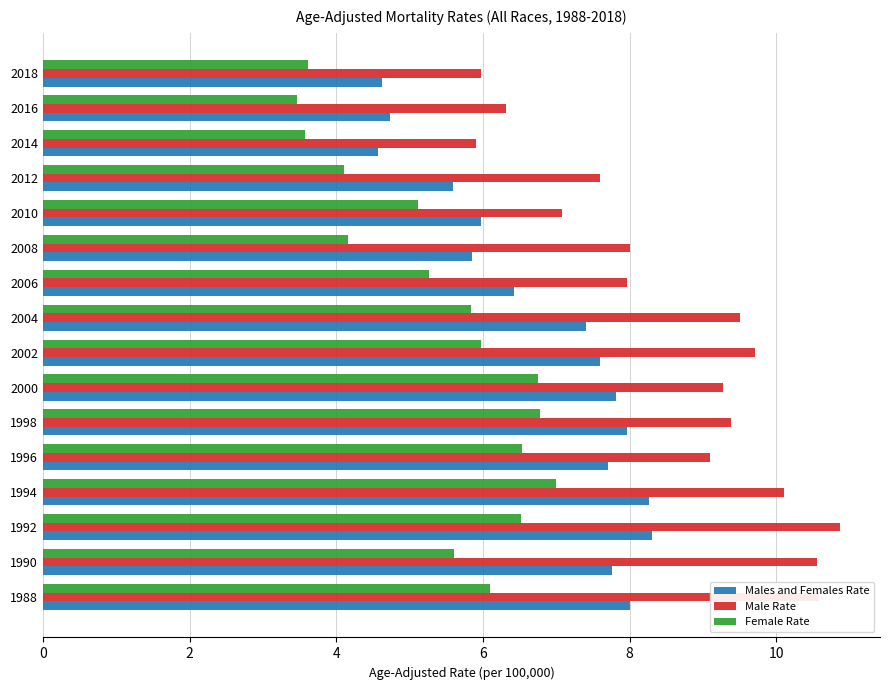

What are all the series names shown in the legend?

Males and Females Rate, Male Rate, Female Rate